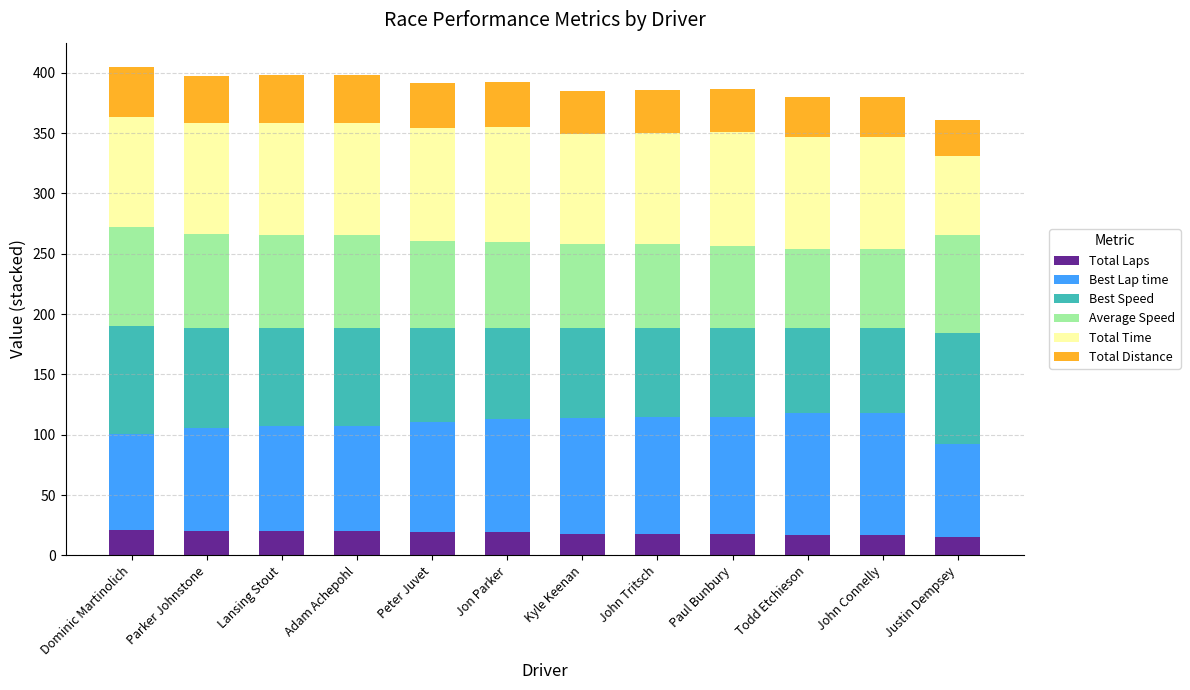

What is the total value across all series at Jon Parker?

392.6